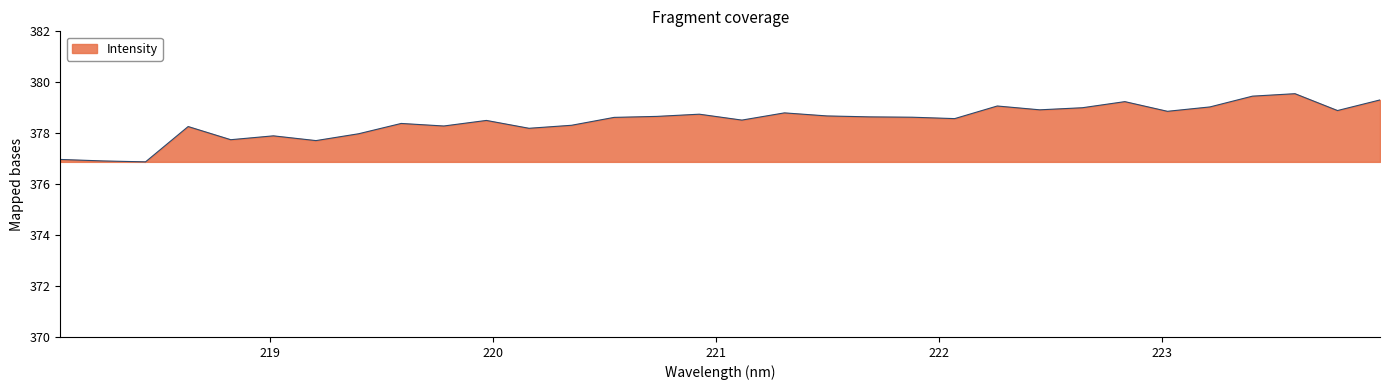

How many series are shown in this chart?

1